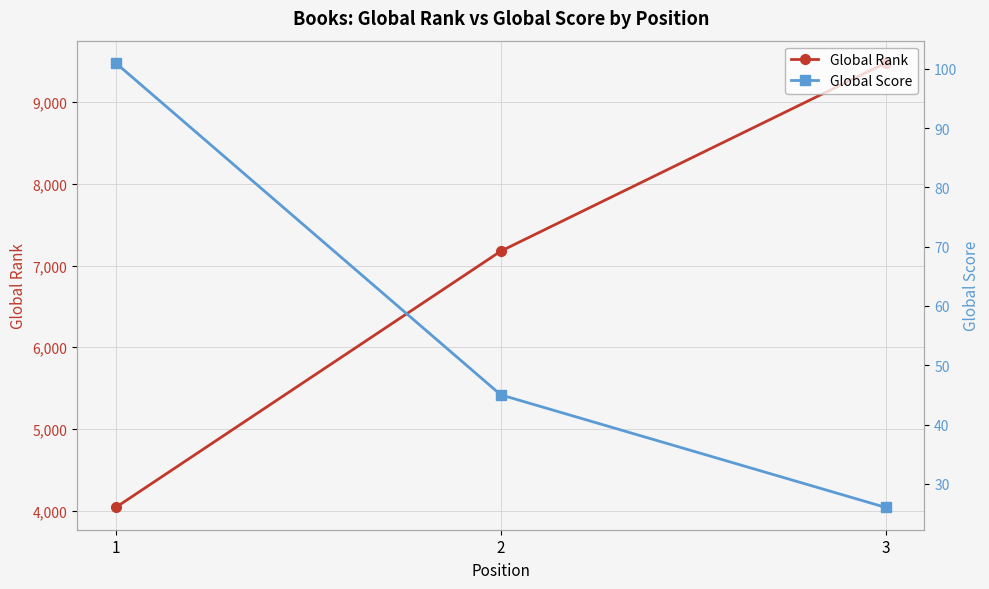

What are all the series names shown in the legend?

Global Rank, Global Score